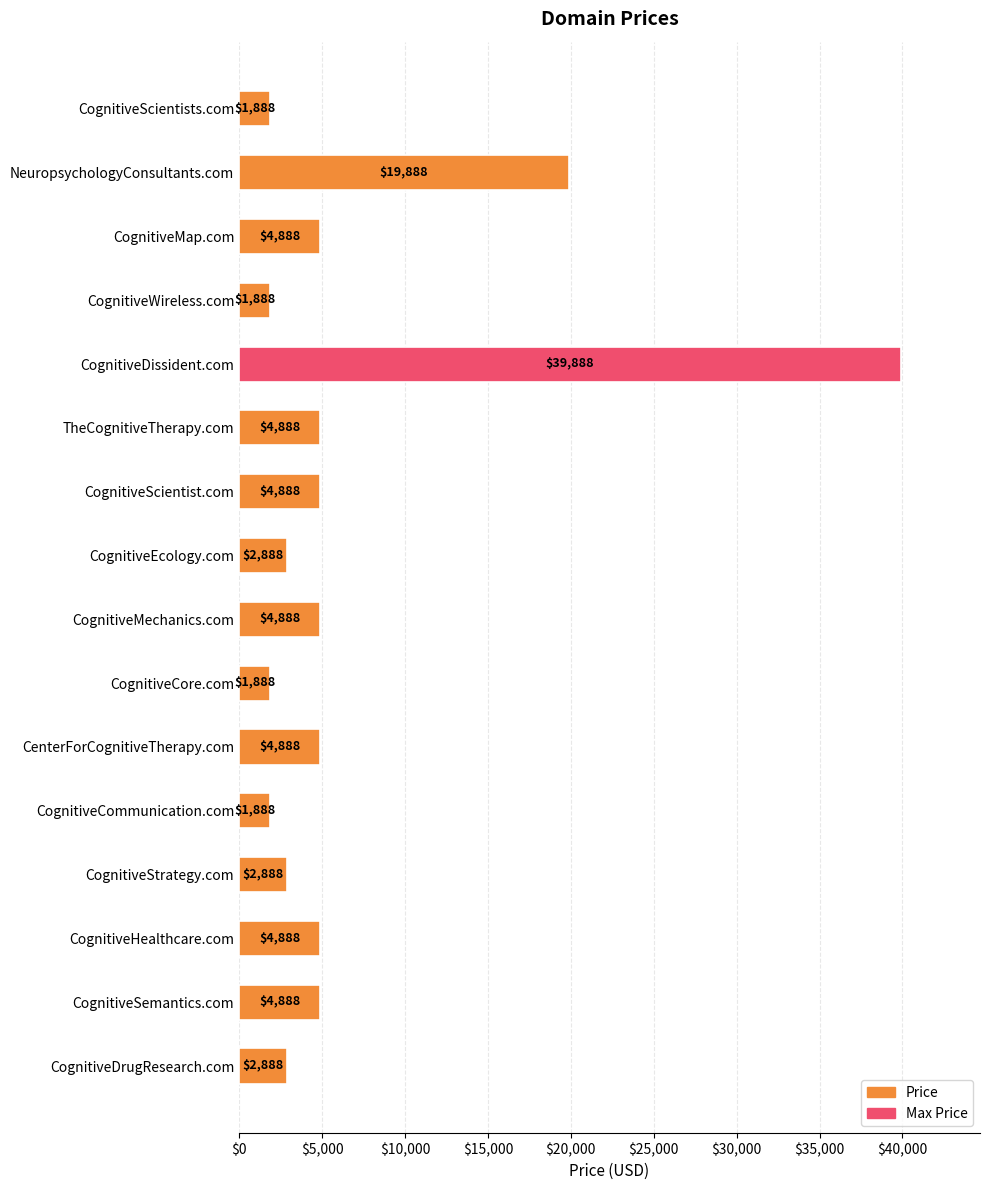

What position from the bottom is CognitiveMechanics.com?

8